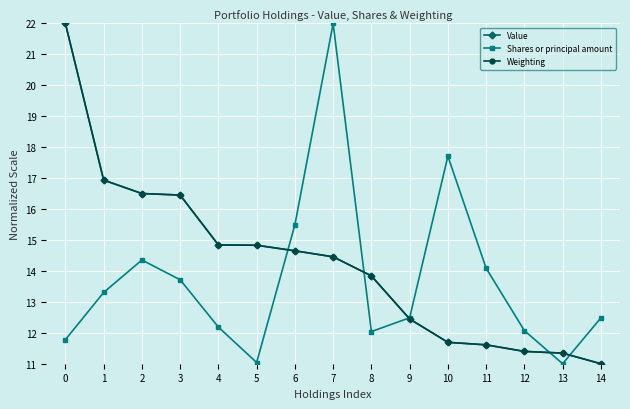

What is the smallest value displayed?

11.0